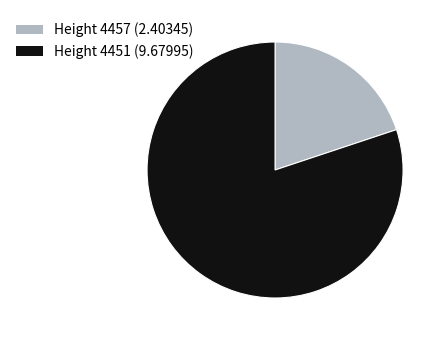

Which has a higher value, Height 4457 (2.40345) or Height 4451 (9.67995)?

Height 4451 (9.67995)